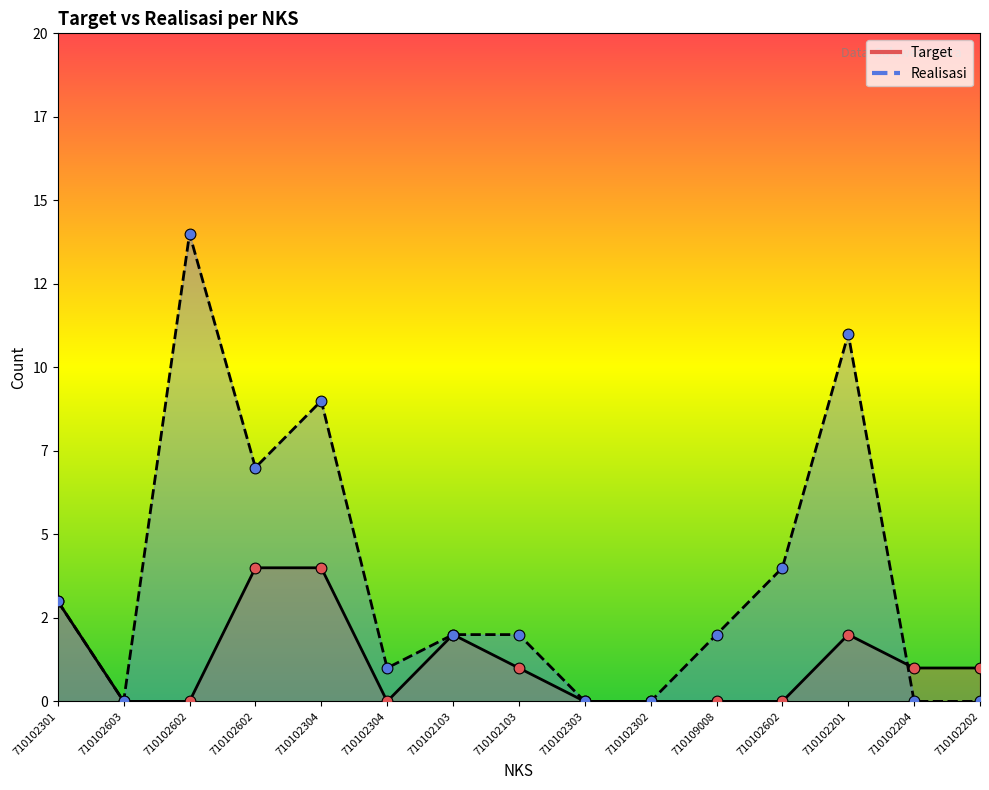

Which series contains the lowest Y value?

Target